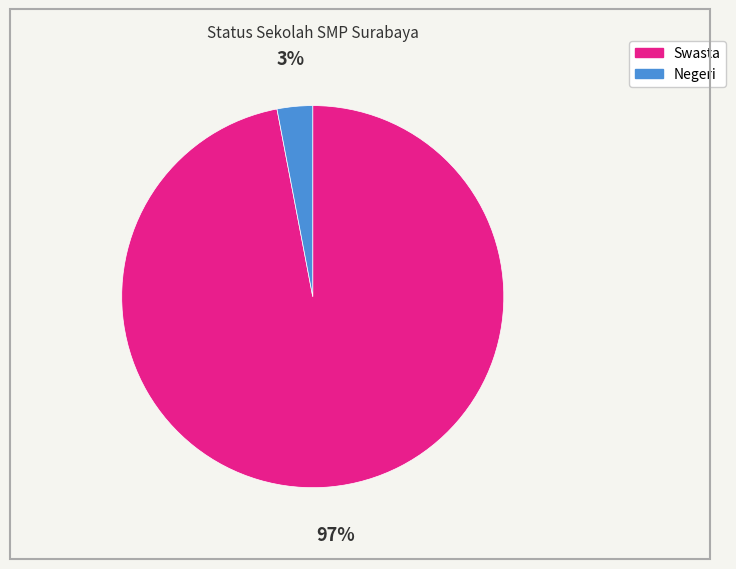

Is there a majority slice in this chart?

Yes